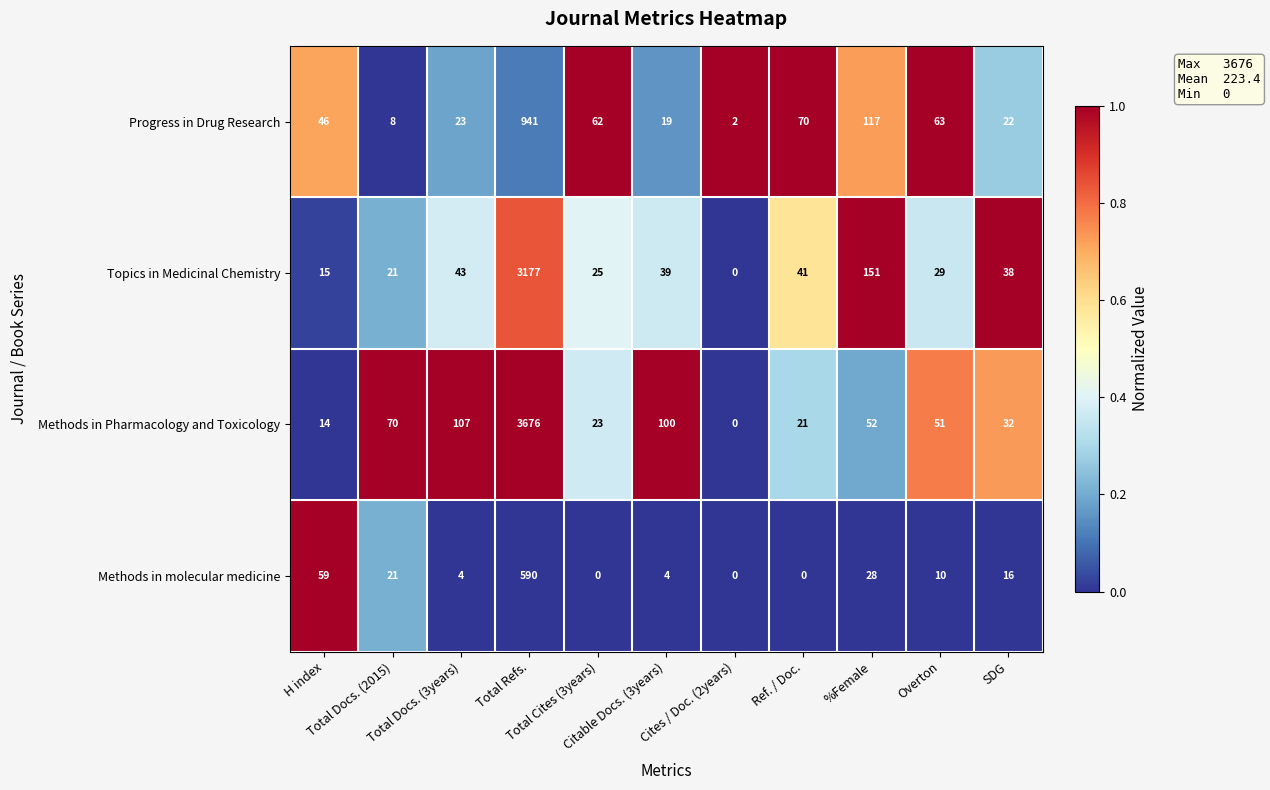

Which series has the largest total across all categories?

Methods in Pharmacology and Toxicology